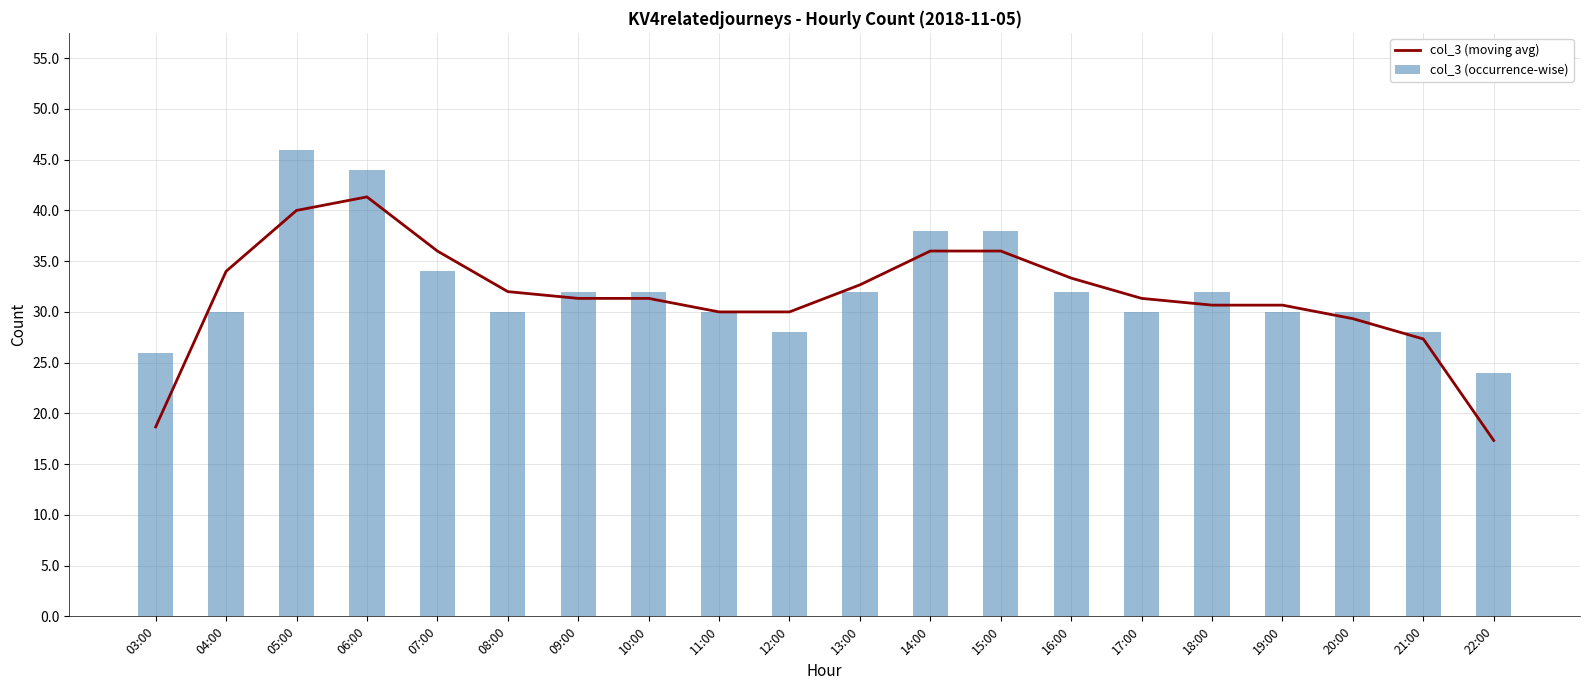

Which series has the largest range (max minus min)?

col_3 (moving avg)